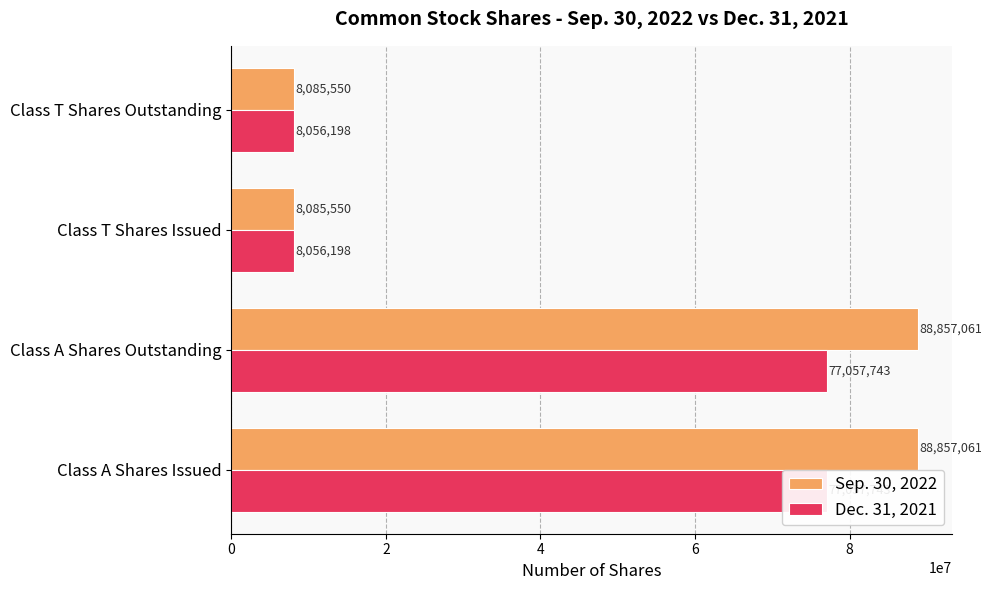

List the series in order of their overall mean, lowest first.

Dec. 31, 2021, Sep. 30, 2022